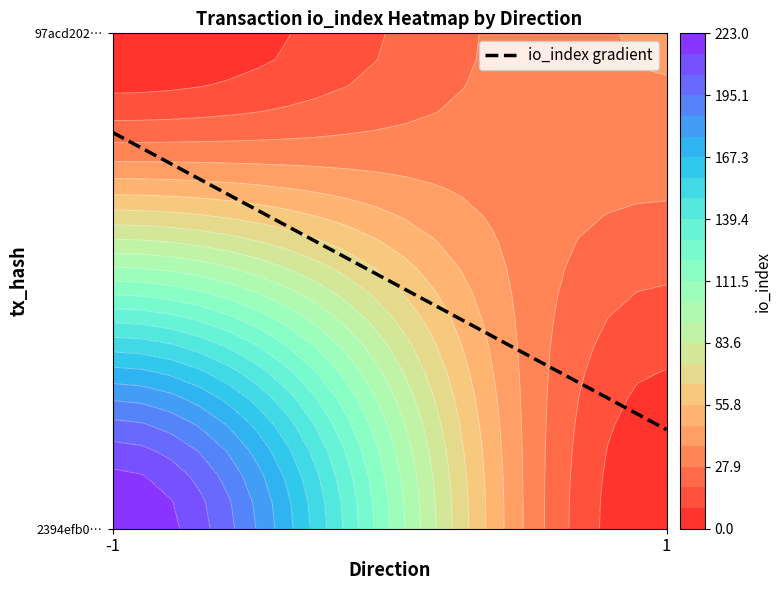

At how many categories does at least one series exceed 24?

1